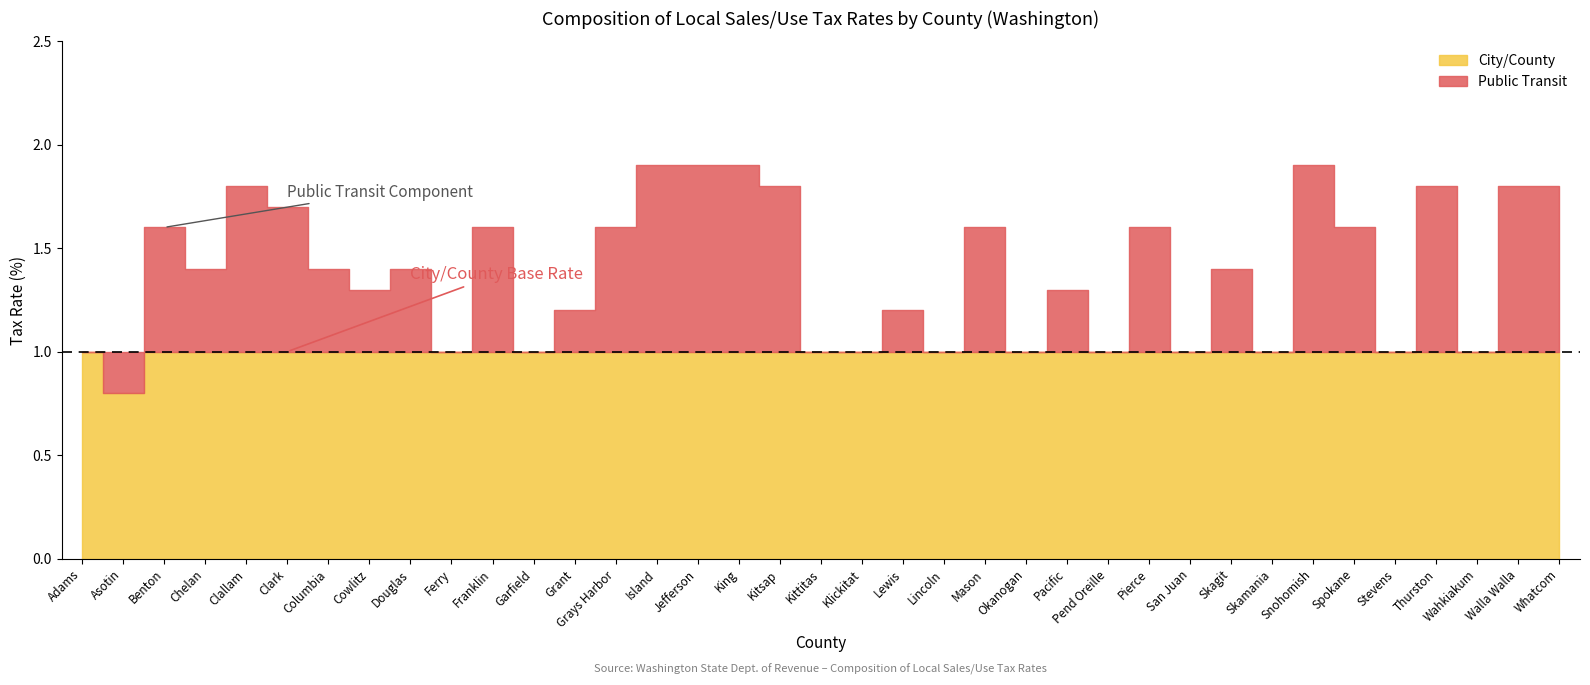

True or false: City/County has a value of 0.4 at Columbia.

False